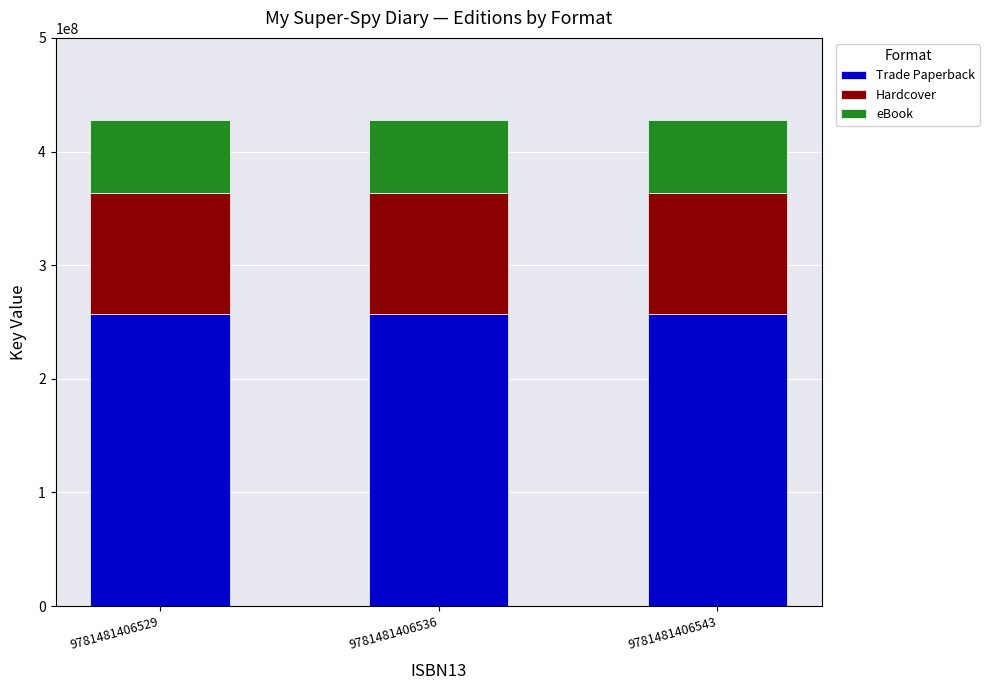

What is the total value across all series at 9781481406536?

428123897.0